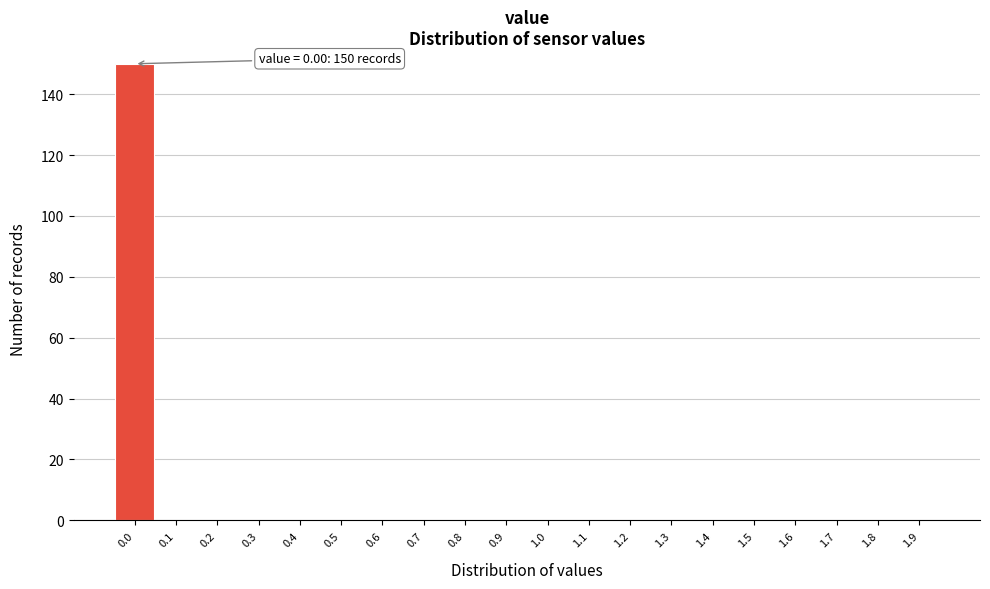

Reading left to right, what are all the values shown in this chart?

0.0=150	0.1=0	0.2=0	0.3=0	0.4=0	0.5=0	0.6=0	0.7=0	0.8=0	0.9=0	1.0=0	1.1=0	1.2=0	1.3=0	1.4=0	1.5=0	1.6=0	1.7=0	1.8=0	1.9=0